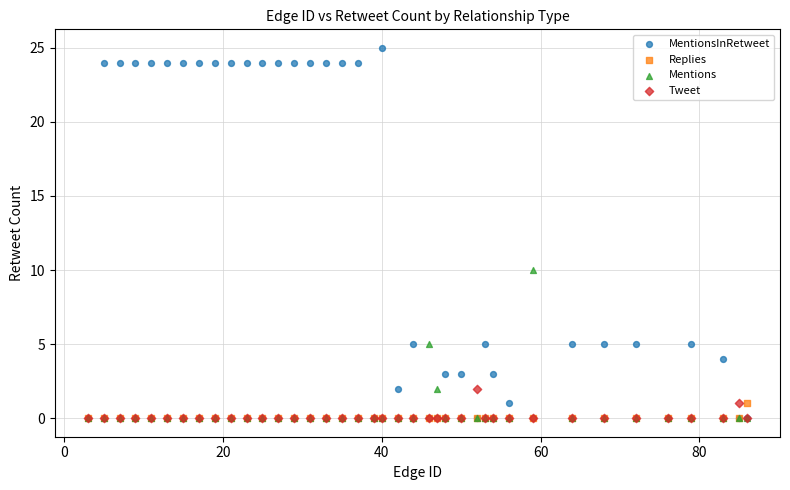

Across all series, what Y value is closest to 12?

10